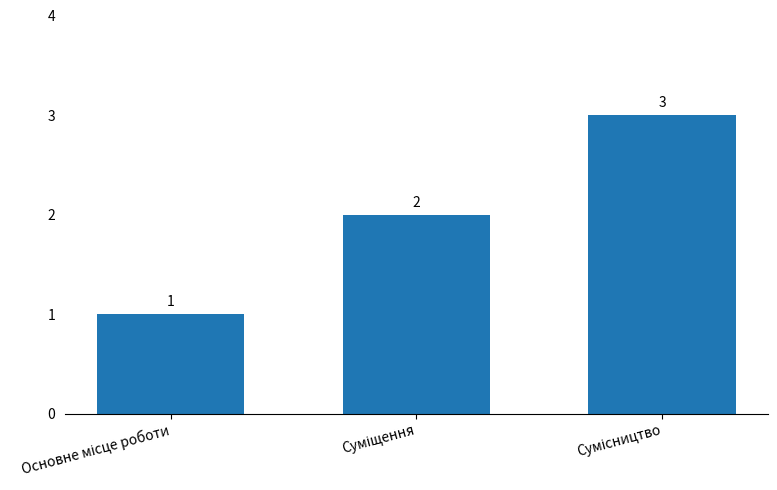

Reading right to left, list all the values displayed in this chart.

3	2	1